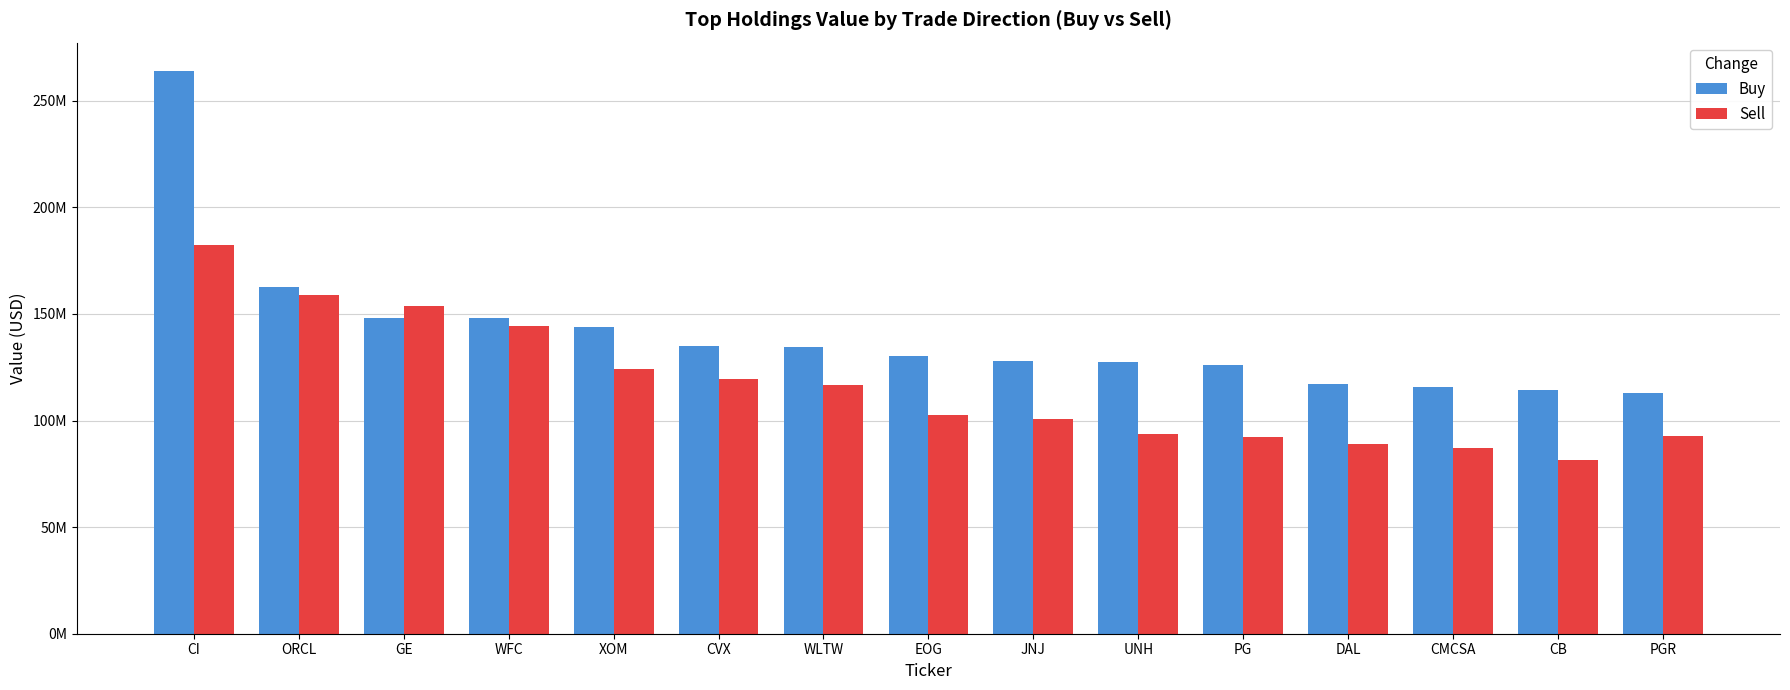

At WFC, list the series in order from smallest to largest.

Sell, Buy